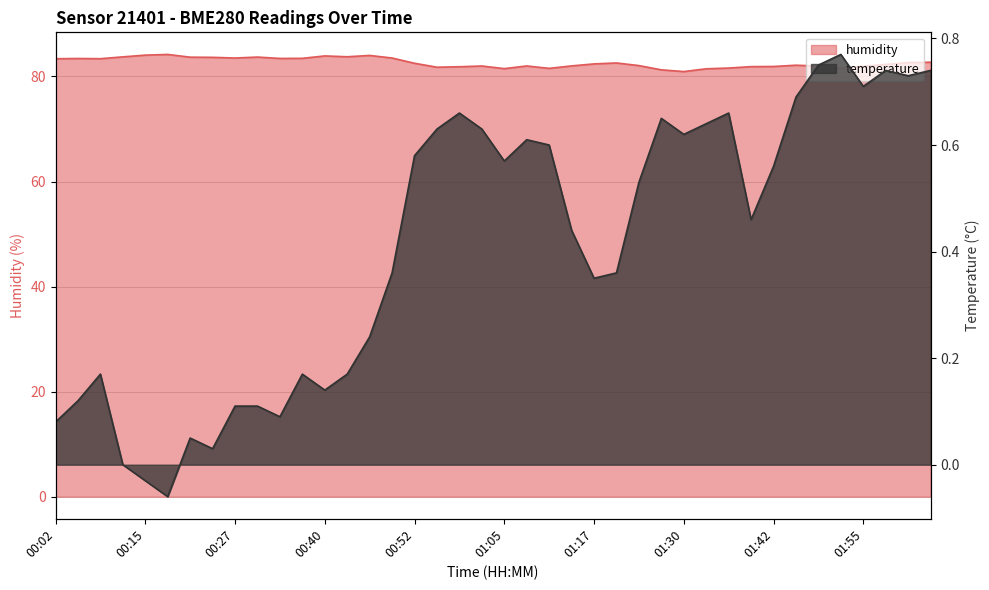

In temperature, how many points are higher than both neighbors (excluding endpoints)?

9